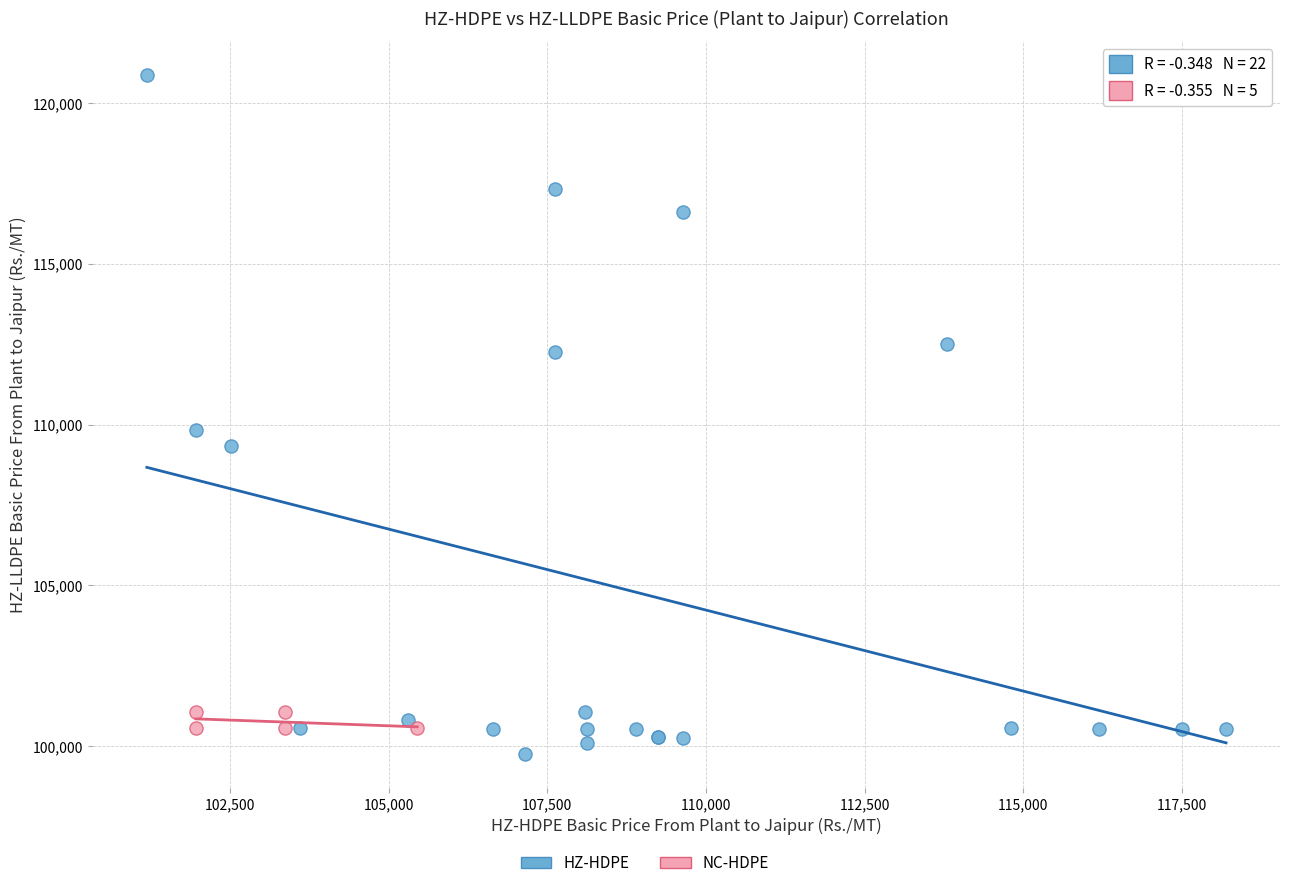

Which series has the largest Y range (max minus min)?

HZ-HDPE